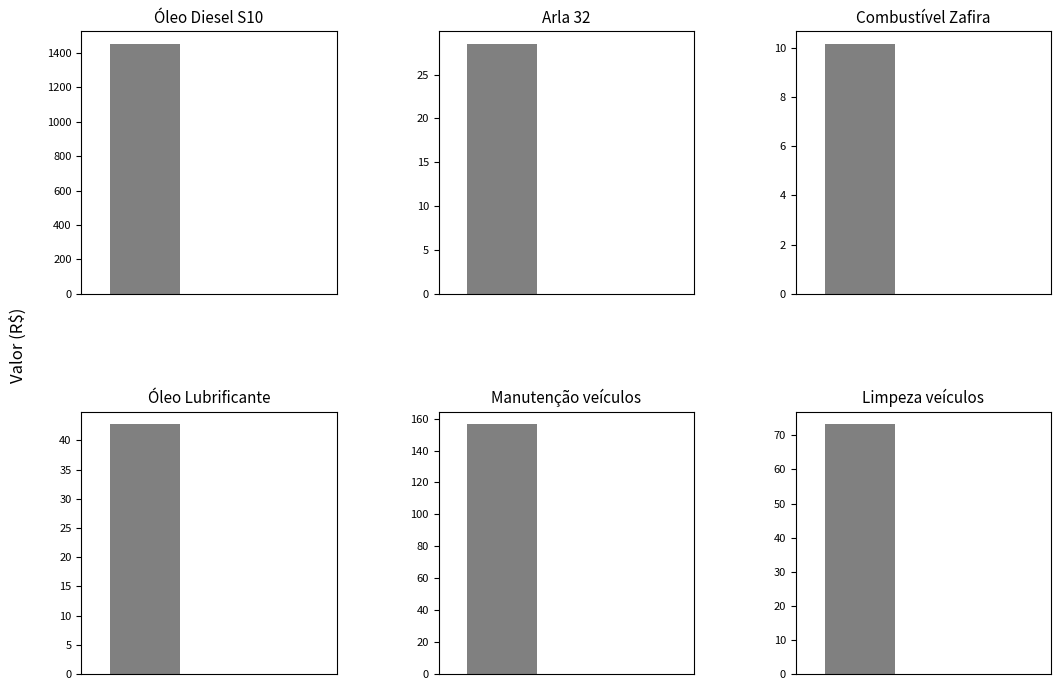

At how many categories does at least one series exceed 957?

1